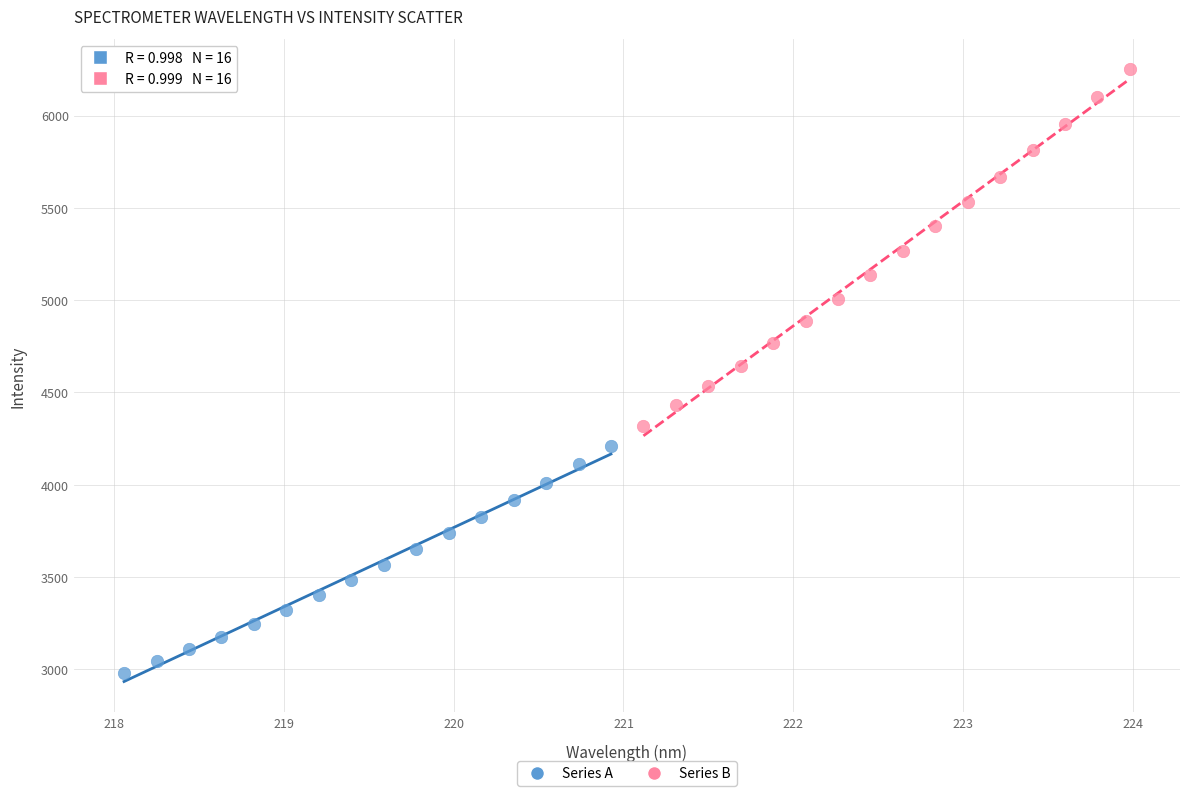

Which series contains the lowest Y value?

Series A